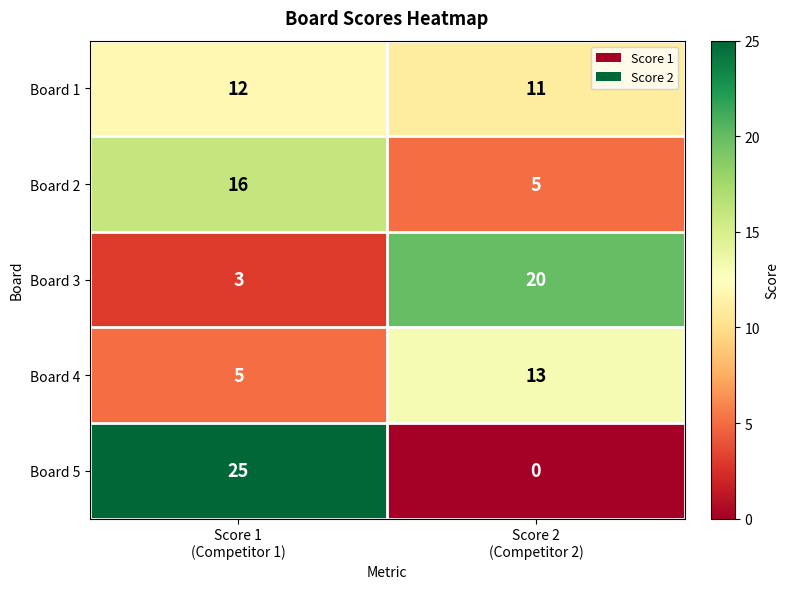

Between Score 1
(Competitor 1) and Score 2
(Competitor 2), which series saw the biggest shift?

Board 5